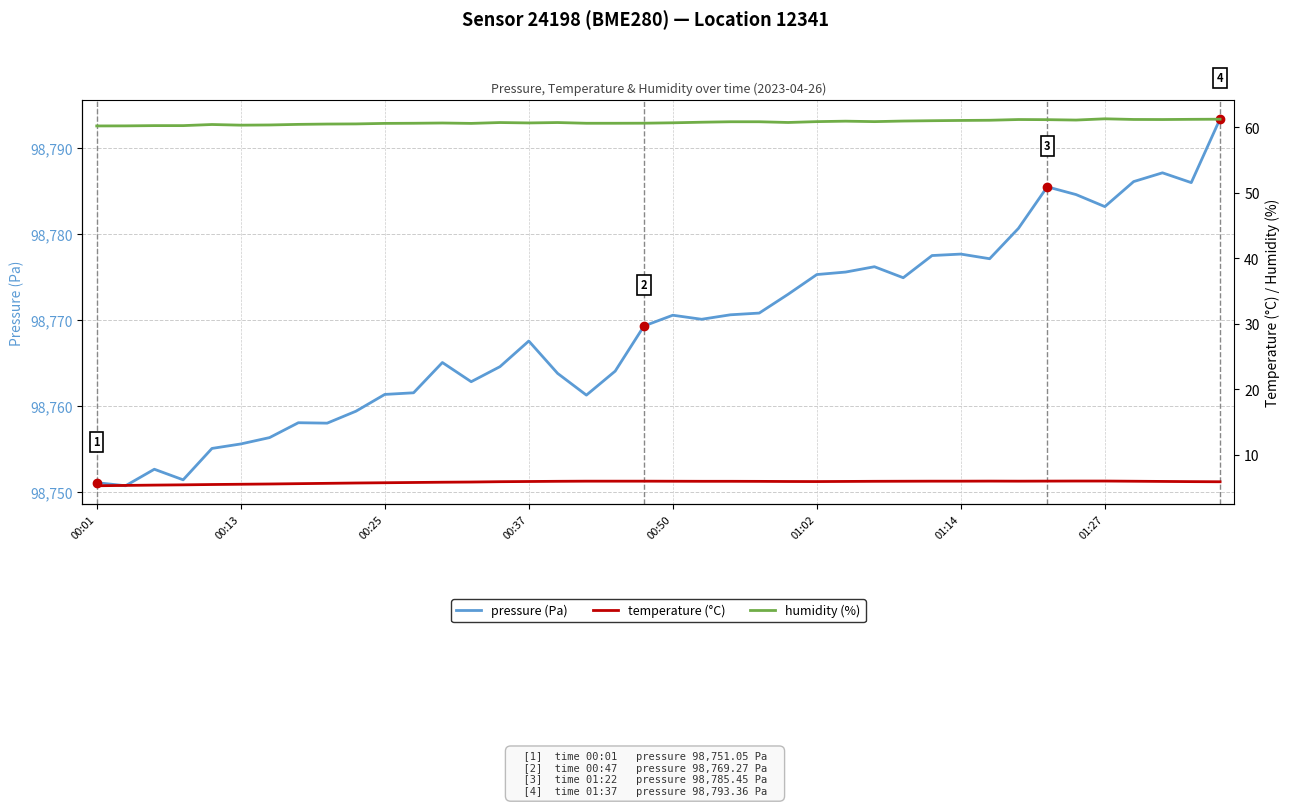

Reading right to left, extract all data points from this chart.

pressure: 98793.4	98785.9	98787.1	98786.1	98783.1	98784.6	98785.4	98780.6	98777.1	98777.6	98777.5	98774.9	98776.2	98775.5	98775.2	98772.9	98770.8	98770.6	98770.1	98770.5	98769.3	98764.0	98761.2	98763.8	98767.5	98764.5	98762.8	98765.0	98761.5	98761.3	98759.4	98758.0	98758.0	98756.3	98755.6	98755.0	98751.4	98752.6	98750.7	98751.1
temperature: 5.9	5.9	6.0	6.0	6.0	6.0	6.0	6.0	6.0	6.0	6.0	6.0	6.0	6.0	5.9	5.9	6.0	6.0	6.0	6.0	6.0	6.0	6.0	6.0	5.9	5.9	5.9	5.8	5.8	5.8	5.7	5.7	5.6	5.6	5.5	5.5	5.4	5.4	5.3	5.3
humidity: 61.3	61.2	61.2	61.2	61.3	61.1	61.2	61.2	61.1	61.1	61.0	61.0	60.9	61.0	60.9	60.8	60.9	60.9	60.8	60.7	60.6	60.6	60.6	60.8	60.7	60.8	60.6	60.7	60.6	60.6	60.5	60.5	60.5	60.4	60.4	60.5	60.3	60.3	60.2	60.2